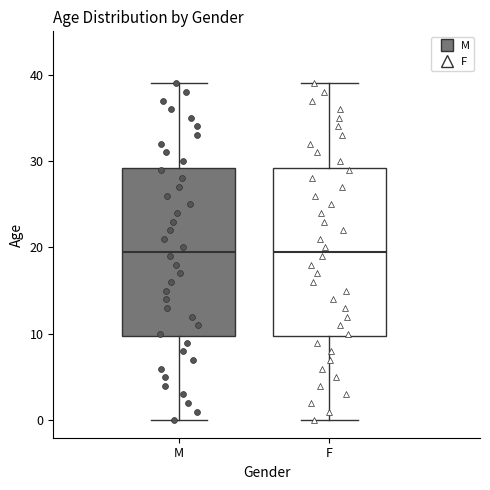

Reading left to right, transcribe this box plot: for each box, give where its median line is, the range the box spans, and where its two whiskers end, as read against the y-axis. The values are not printed on the chart, so give them approximately, as read against the axis.

M: median 20, box 10 to 29, whiskers 0 to 39
F: median 20, box 10 to 29, whiskers 0 to 39